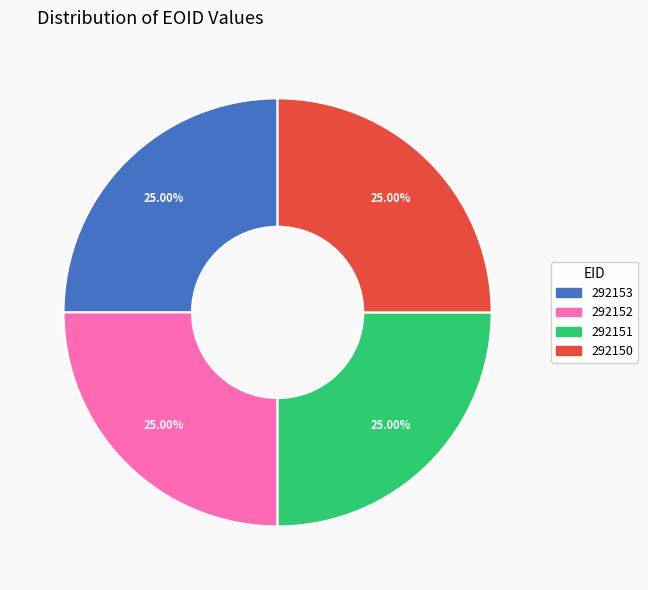

Approximately how many times larger is the value at 292153 compared to 292151?

1.0